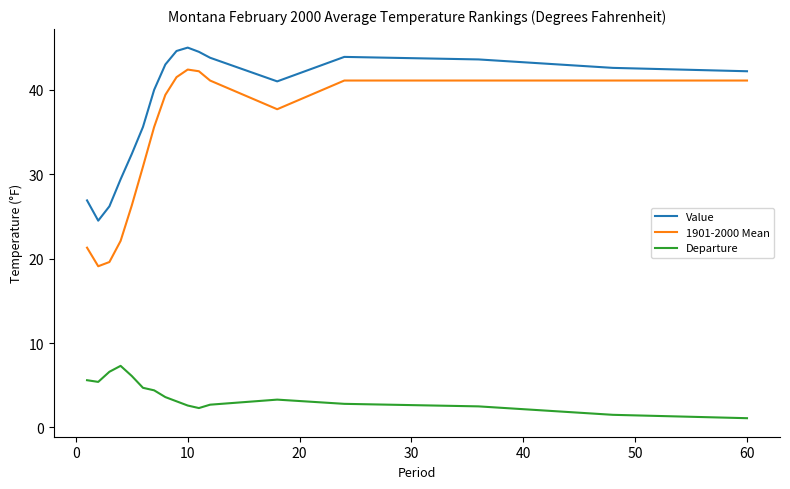

What is the minimum value shown in the chart?

1.1